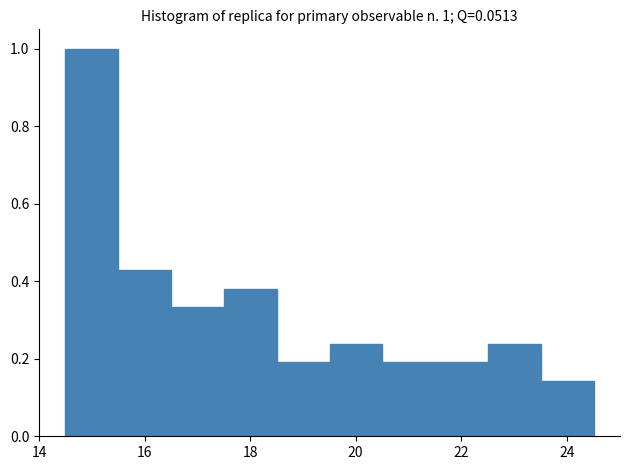

Which range on the x-axis has the tallest bar?

14.6 to 15.6